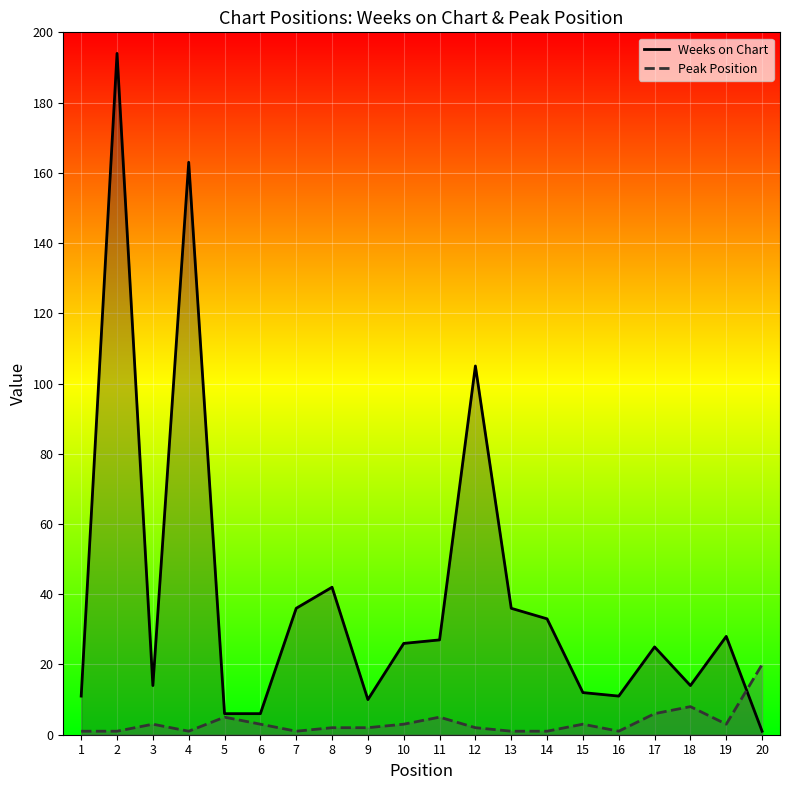

In Peak Position, how many points are lower than both neighbors (excluding endpoints)?

4